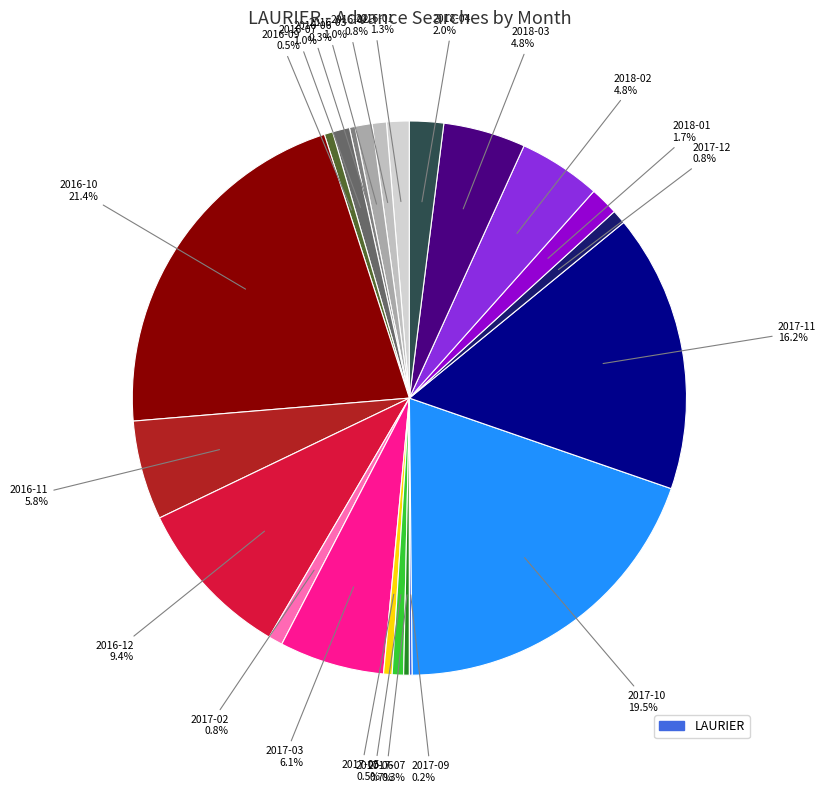

To the nearest percent, what is the average slice percentage?

5%